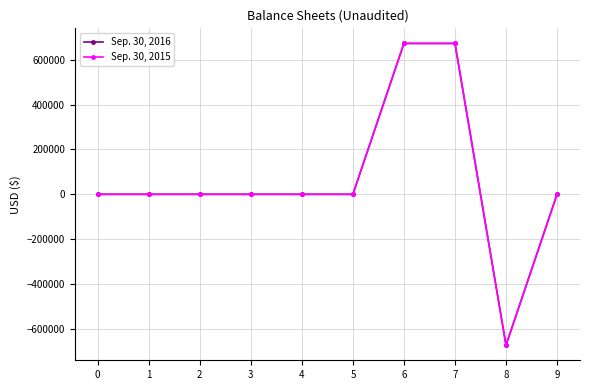

Reading right to left, transcribe all the data shown in this chart.

Sep. 30, 2016: 9=0	8=-672769	7=672769	6=672769	5=0	4=0	3=0	2=0	1=0	0=0
Sep. 30, 2015: 9=0	8=-672769	7=672769	6=672769	5=0	4=0	3=0	2=0	1=0	0=0